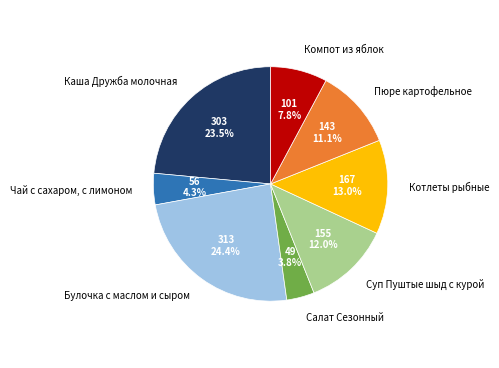

What percentage is the Компот из яблок slice, to the nearest percent?

8%